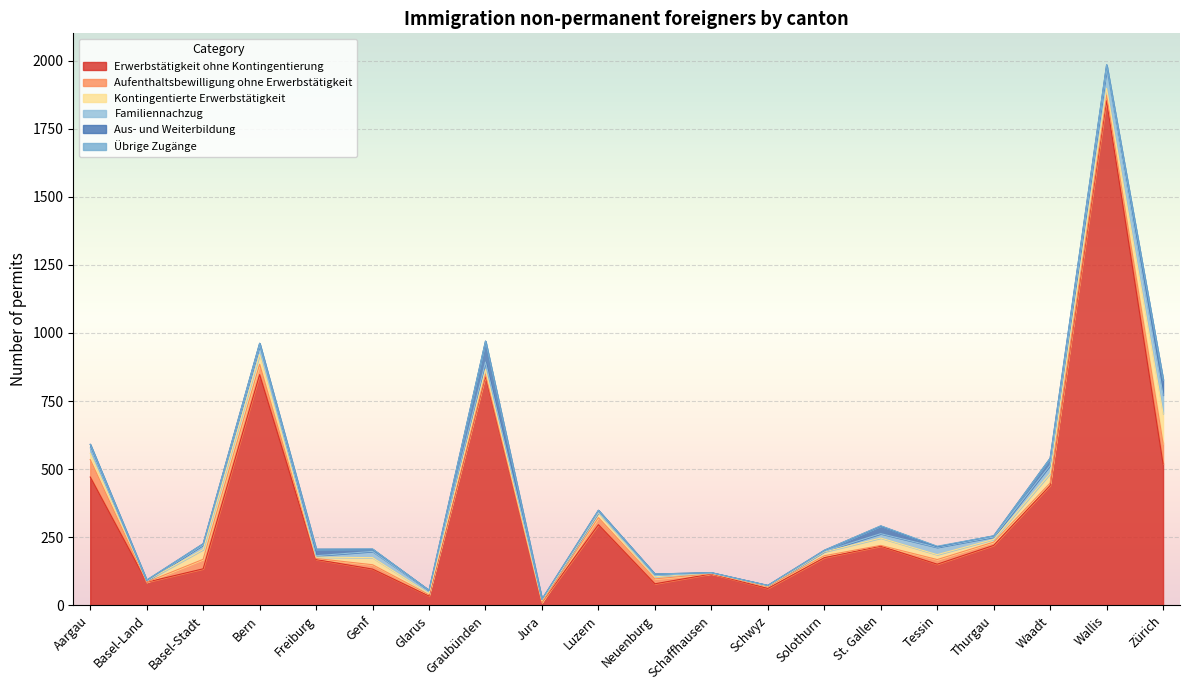

Rank the series by their maximum value, from lowest to highest.

Übrige Zugänge, Familiennachzug, Aufenthaltsbewilligung ohne Erwerbstätigkeit, Aus- und Weiterbildung, Kontingentierte Erwerbstätigkeit, Erwerbstätigkeit ohne Kontingentierung